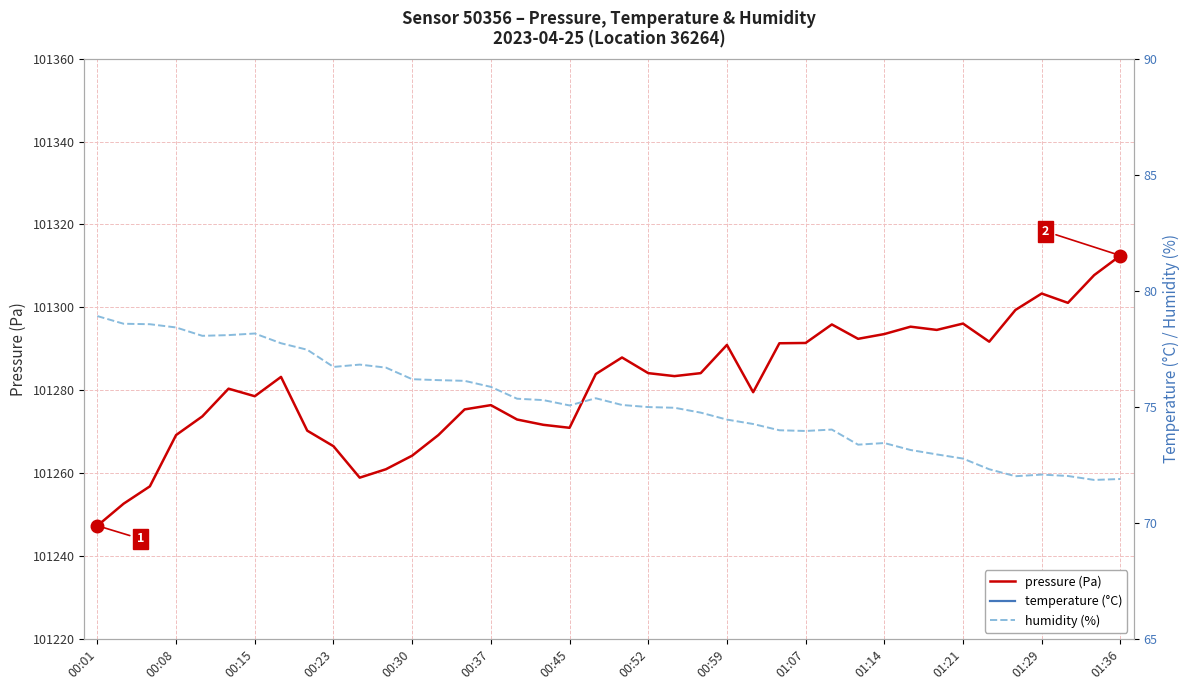

Where is the first local minimum for pressure (Pa)?

00:15